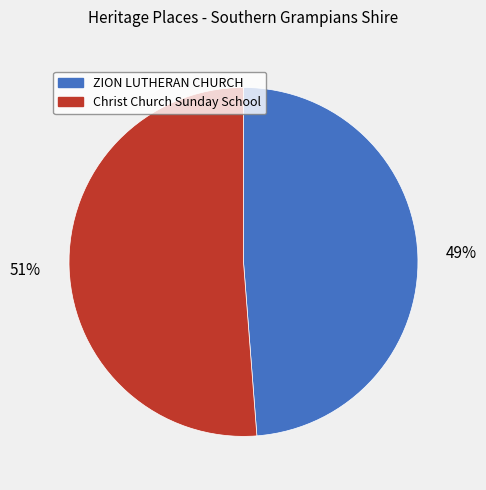

Rank the categories by value from lowest to highest.

ZION LUTHERAN CHURCH, Christ Church Sunday School